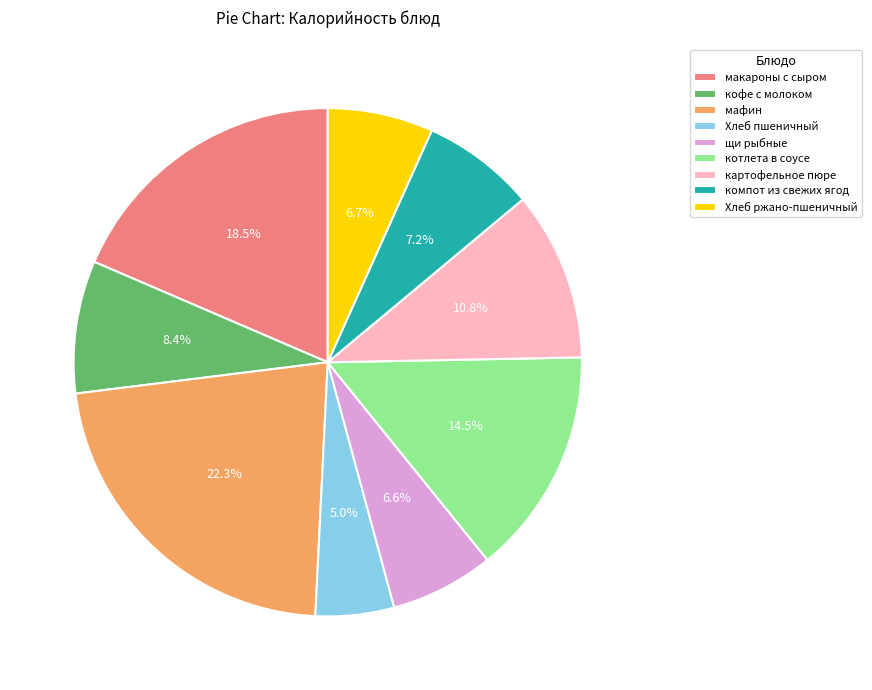

Approximately how many times larger is the value at компот из свежих ягод compared to макароны с сыром?

0.4